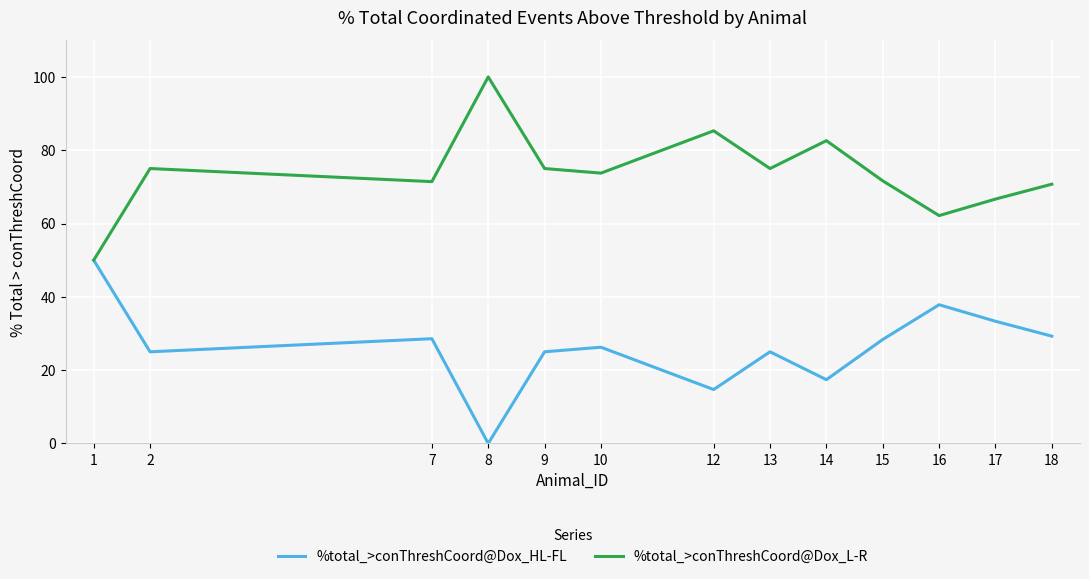

Which category has the lowest value in the %total_>conThreshCoord@Dox_HL-FL series?

8